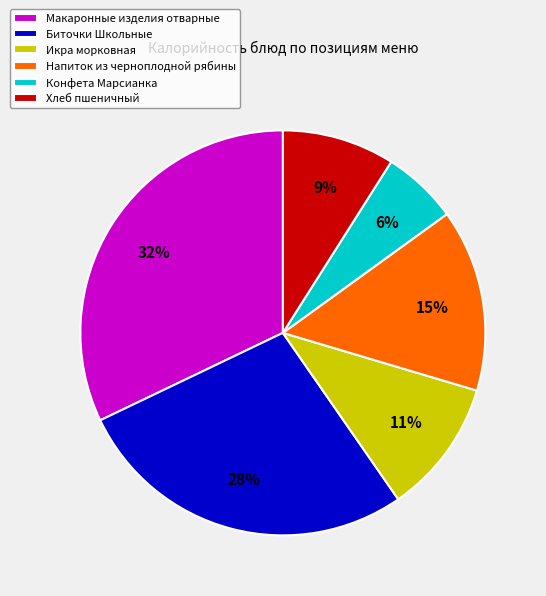

True or false: Напиток из черноплодной рябины accounts for 15% of the total.

True